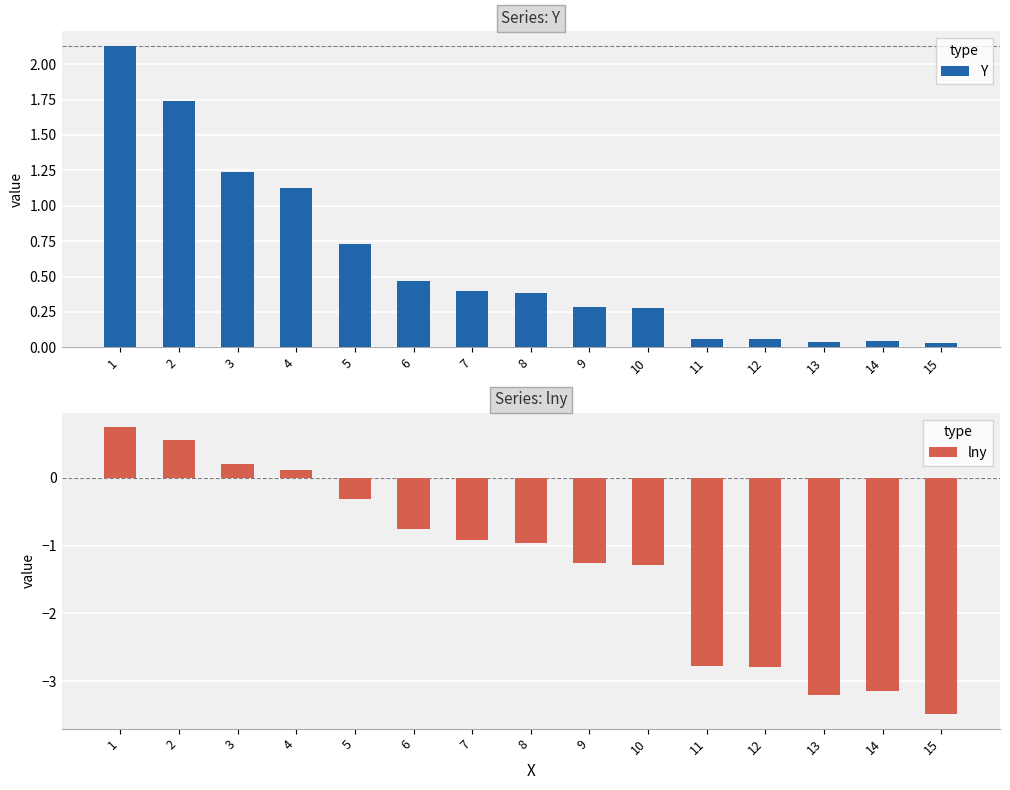

Reading left to right, transcribe all the data shown in this chart.

Y: 1=2.1	2=1.7	3=1.2	4=1.1	5=0.7	6=0.5	7=0.4	8=0.4	9=0.3	10=0.3	11=0.1	12=0.1	13=0.0	14=0.0	15=0.0
lny: 1=0.8	2=0.6	3=0.2	4=0.1	5=-0.3	6=-0.8	7=-0.9	8=-1.0	9=-1.3	10=-1.3	11=-2.8	12=-2.8	13=-3.2	14=-3.2	15=-3.5